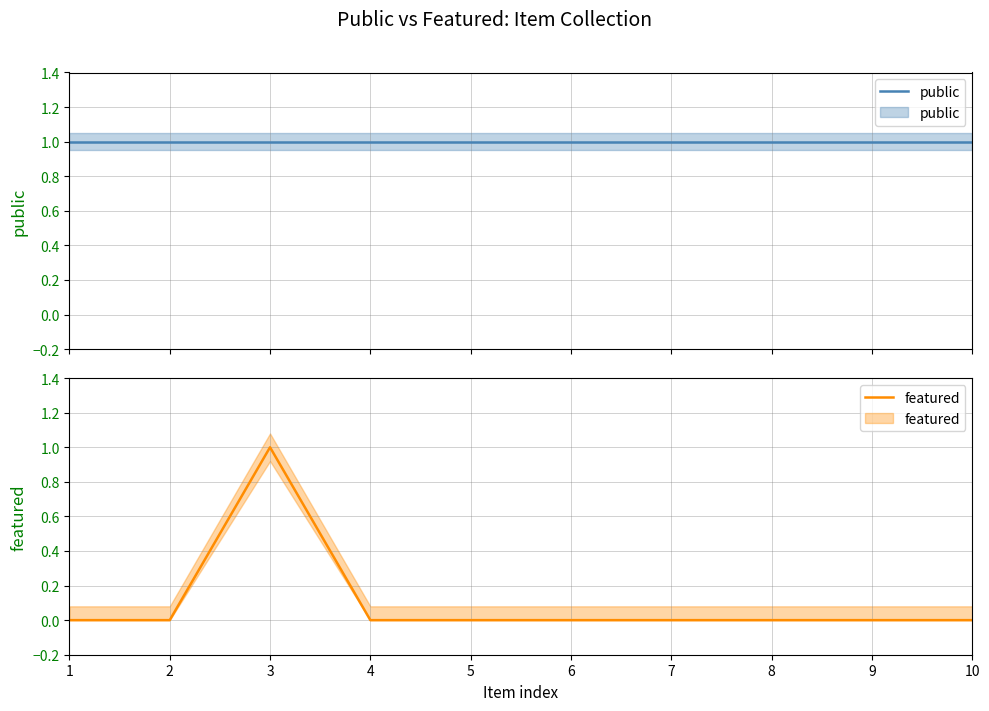

What is the maximum value for featured?

1